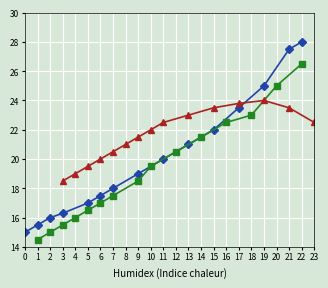

Is it true that SDS_P2 equals 6.3 at 20?

False